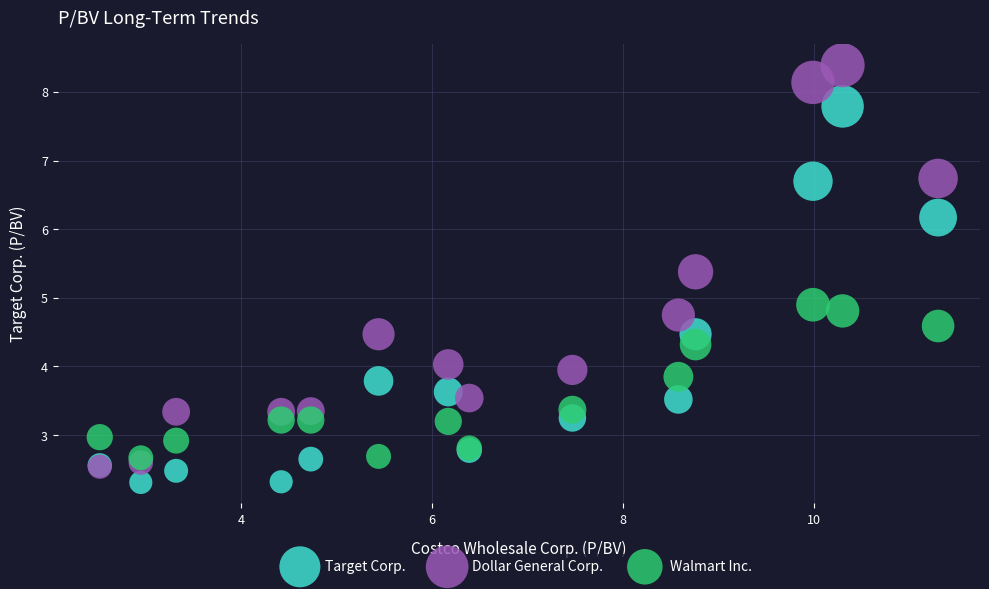

Which series has the widest spread of Y values?

Dollar General Corp.